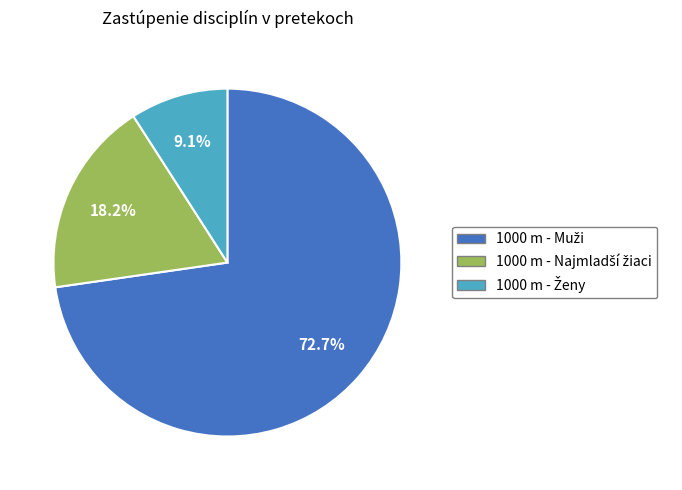

Does any single category account for the majority?

Yes